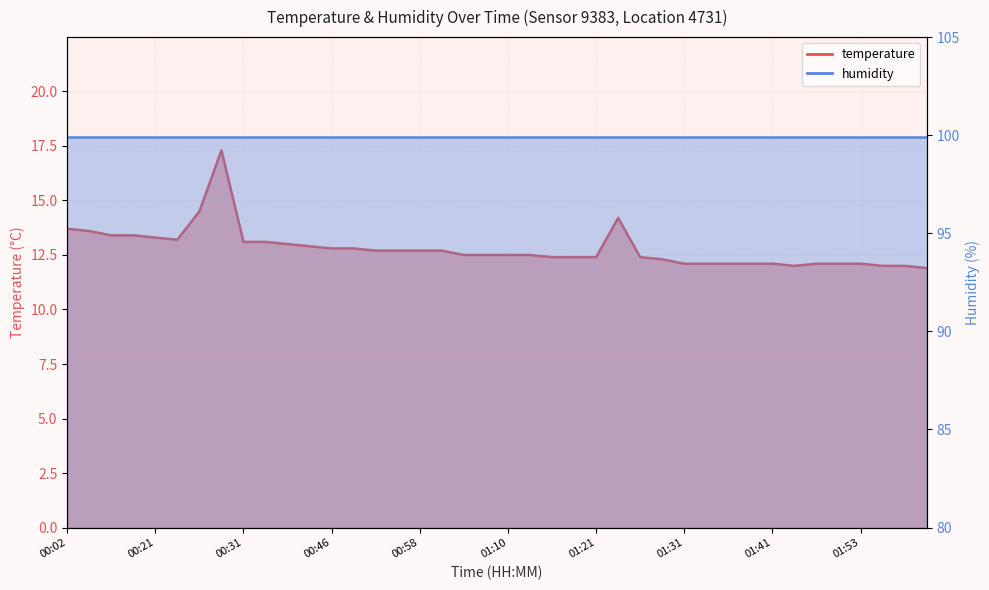

What is the smallest value displayed?

11.9